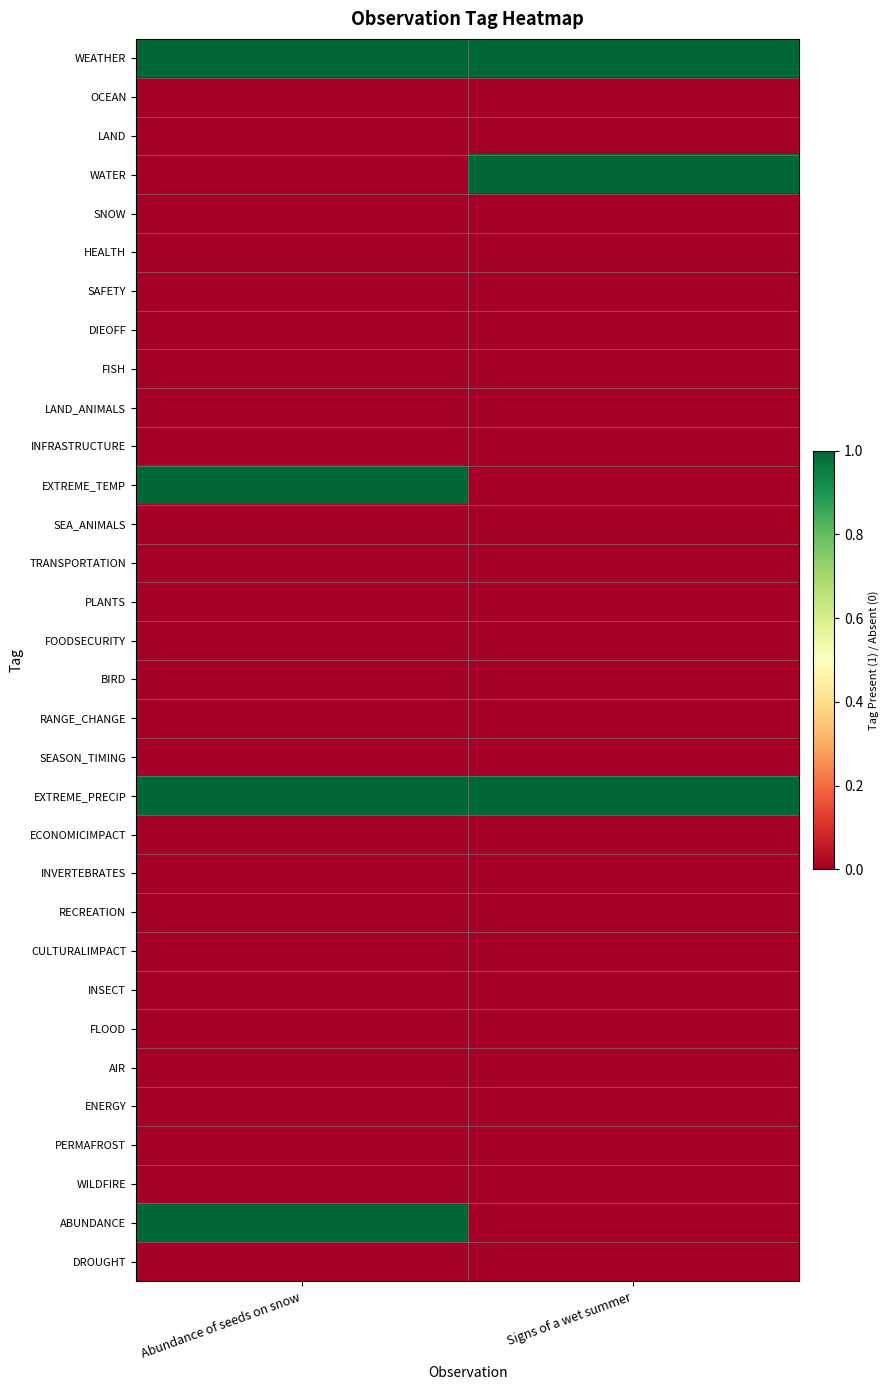

Which has a higher value, Abundance of seeds on snow or Signs of a wet summer?

Abundance of seeds on snow